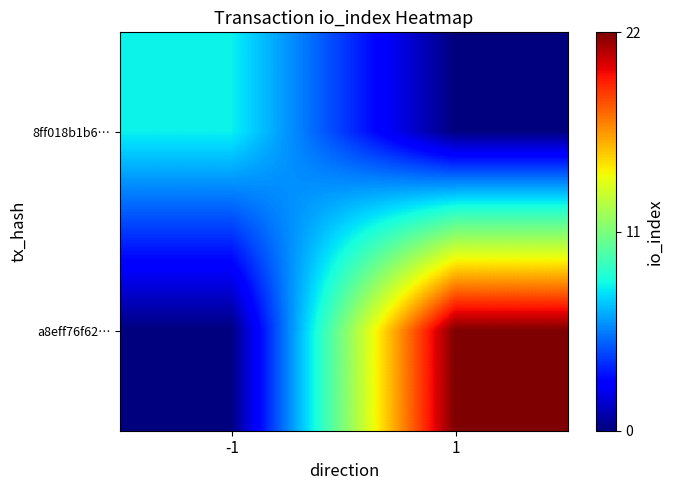

Reading left to right, extract all data points from this chart.

8ff018b1b6…: -1=8	1=0
a8eff76f62…: -1=0	1=22